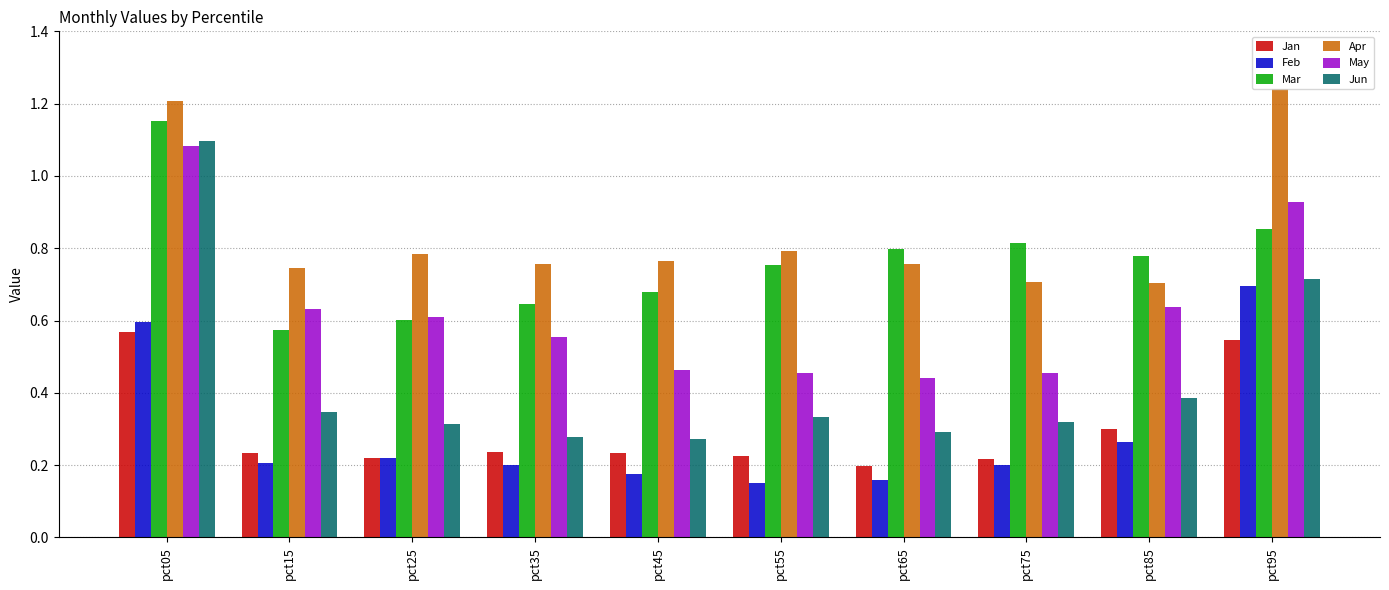

At how many categories does at least one series exceed 0?

10